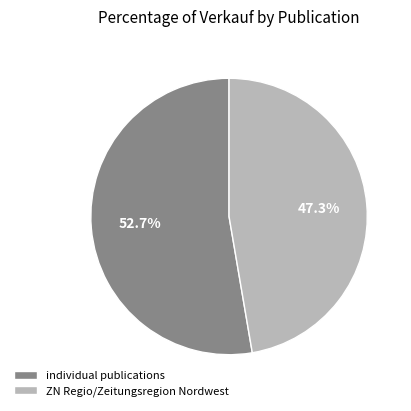

How many slices are in this pie chart?

2